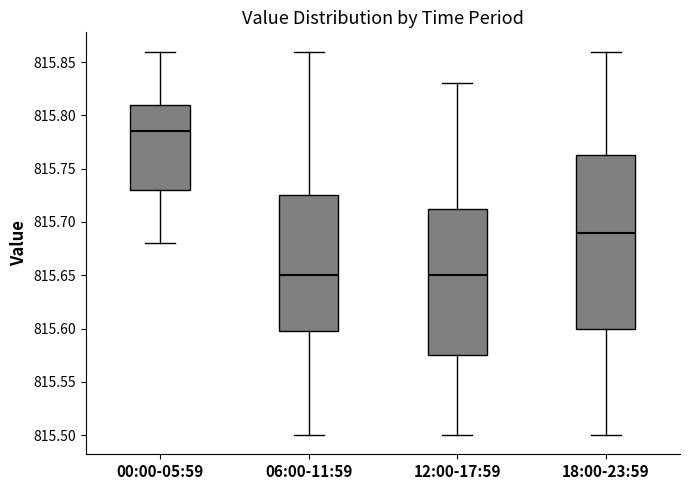

Which box has the highest median line?

00:00-05:59